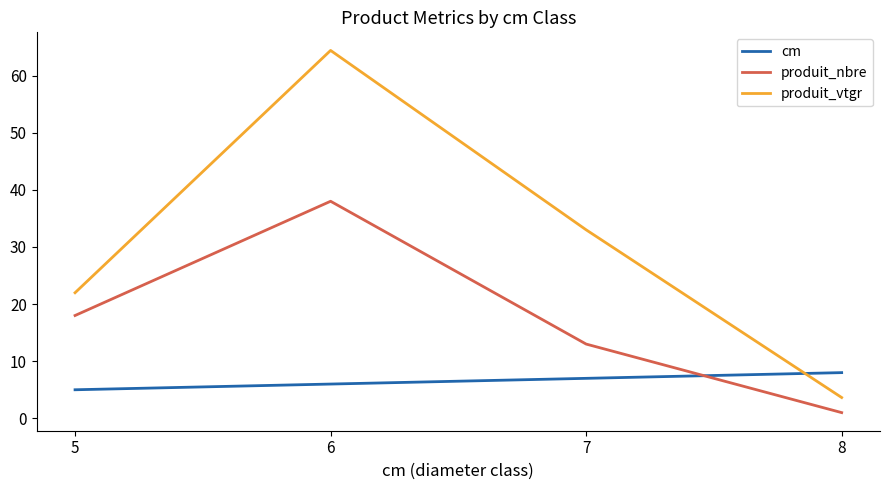

Does the chart have visible grid lines?

No